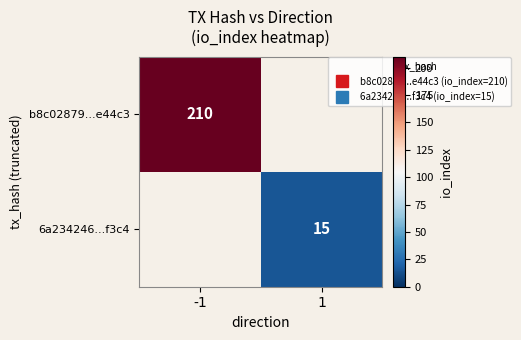

At which category does the chart reach its minimum across all series?

1